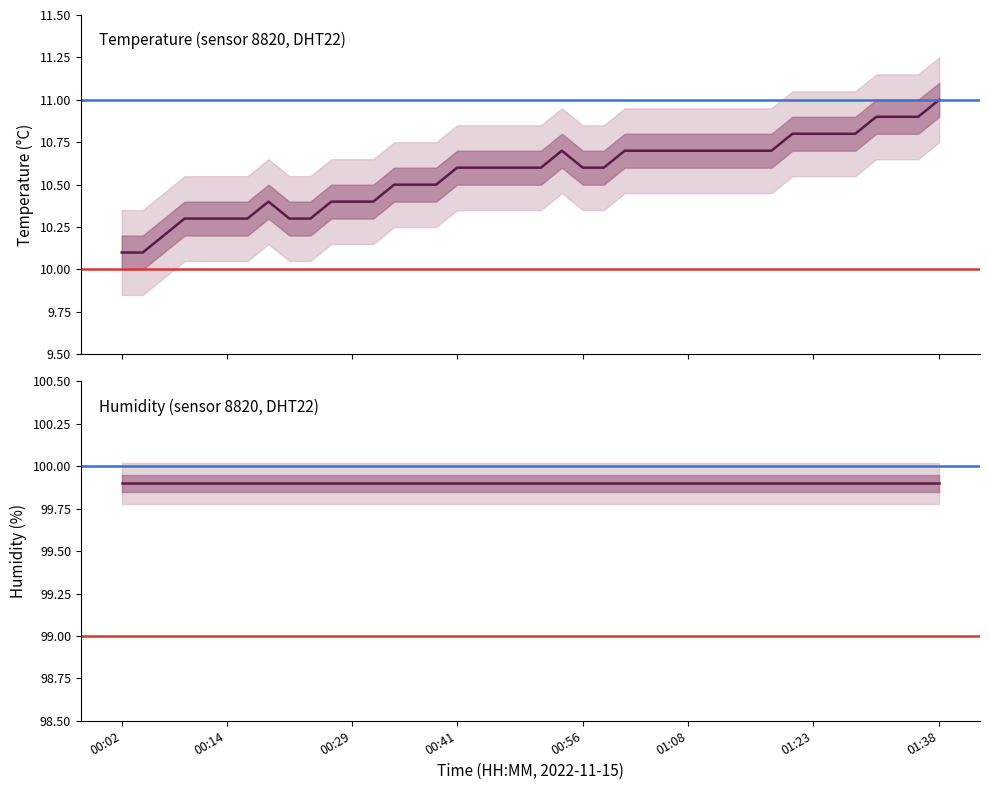

What is the sum of the values at 00:39 and 00:02?

20.6